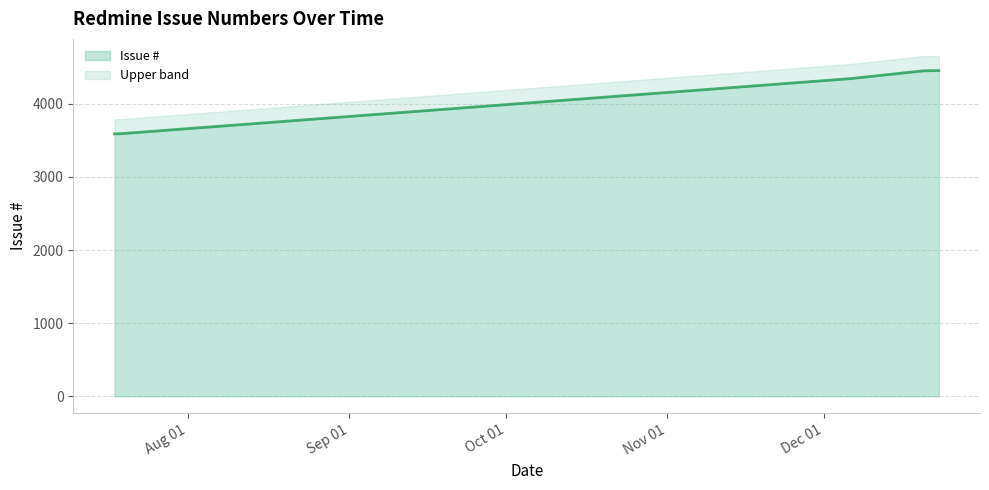

What is the sum of the values at 2009-07-18 and 2009-07-18?

7181